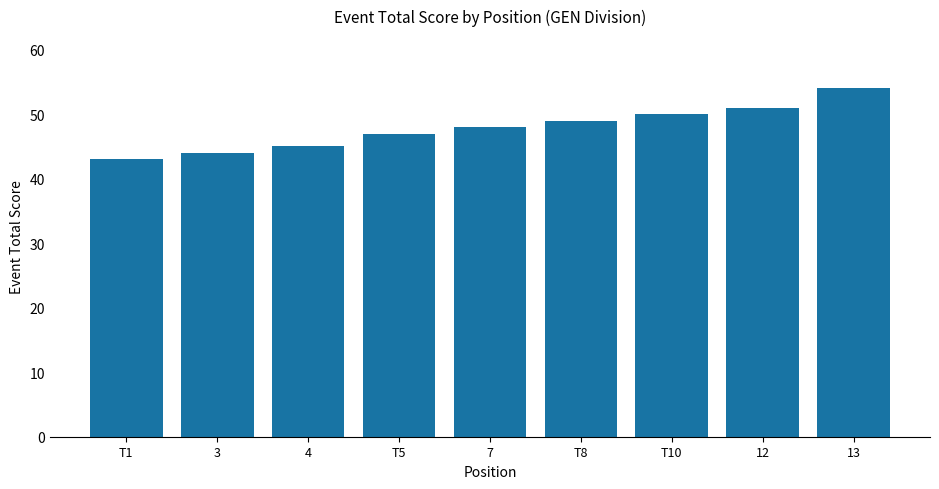

How many data points are less than 48?

4